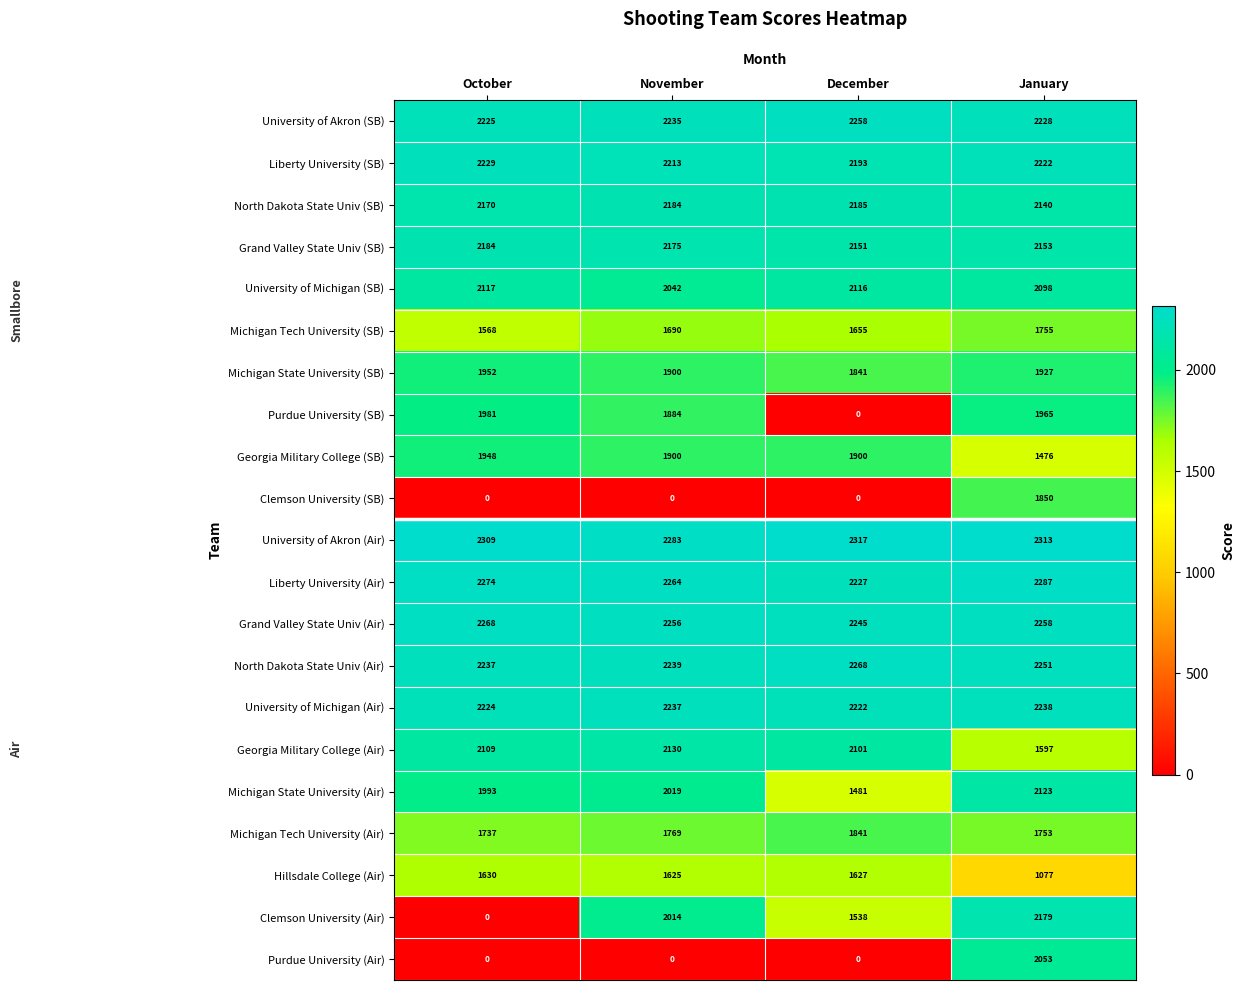

What is the sum of all Liberty University (SB) values?

8857